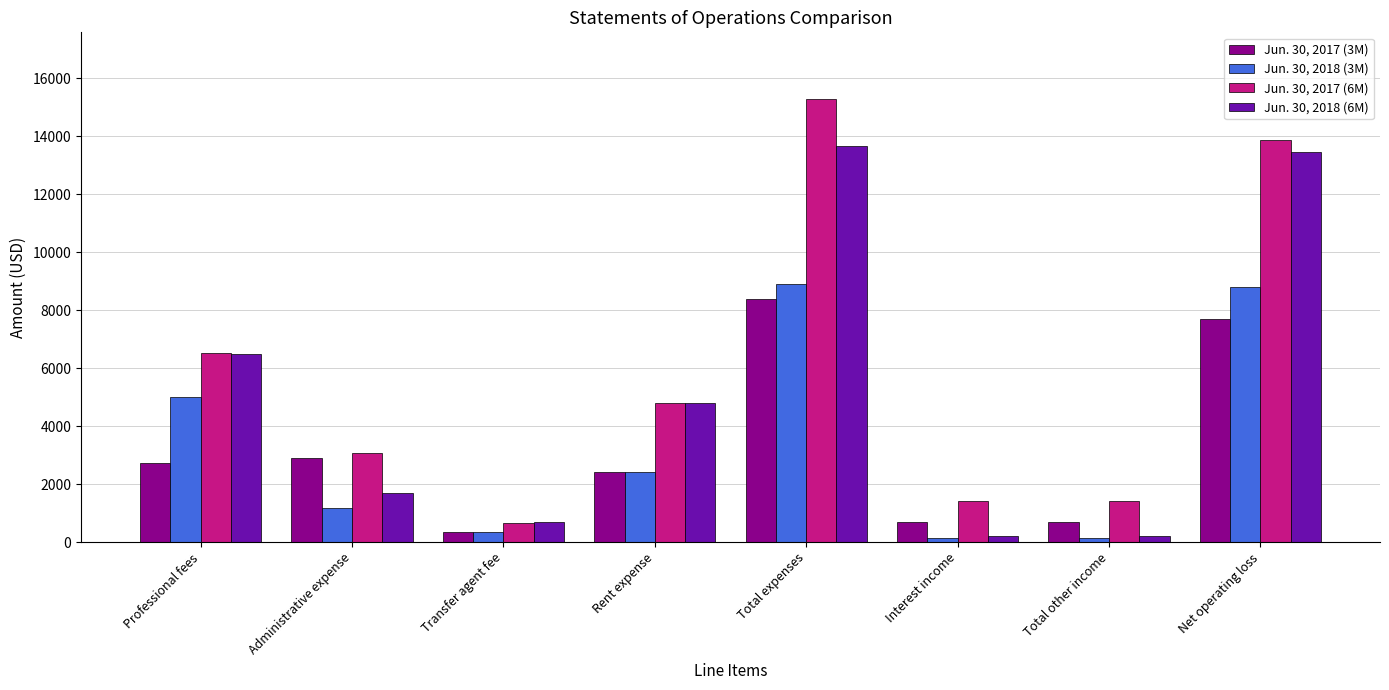

Between Professional fees and Administrative expense, which series saw the biggest shift?

Jun. 30, 2018 (6M)